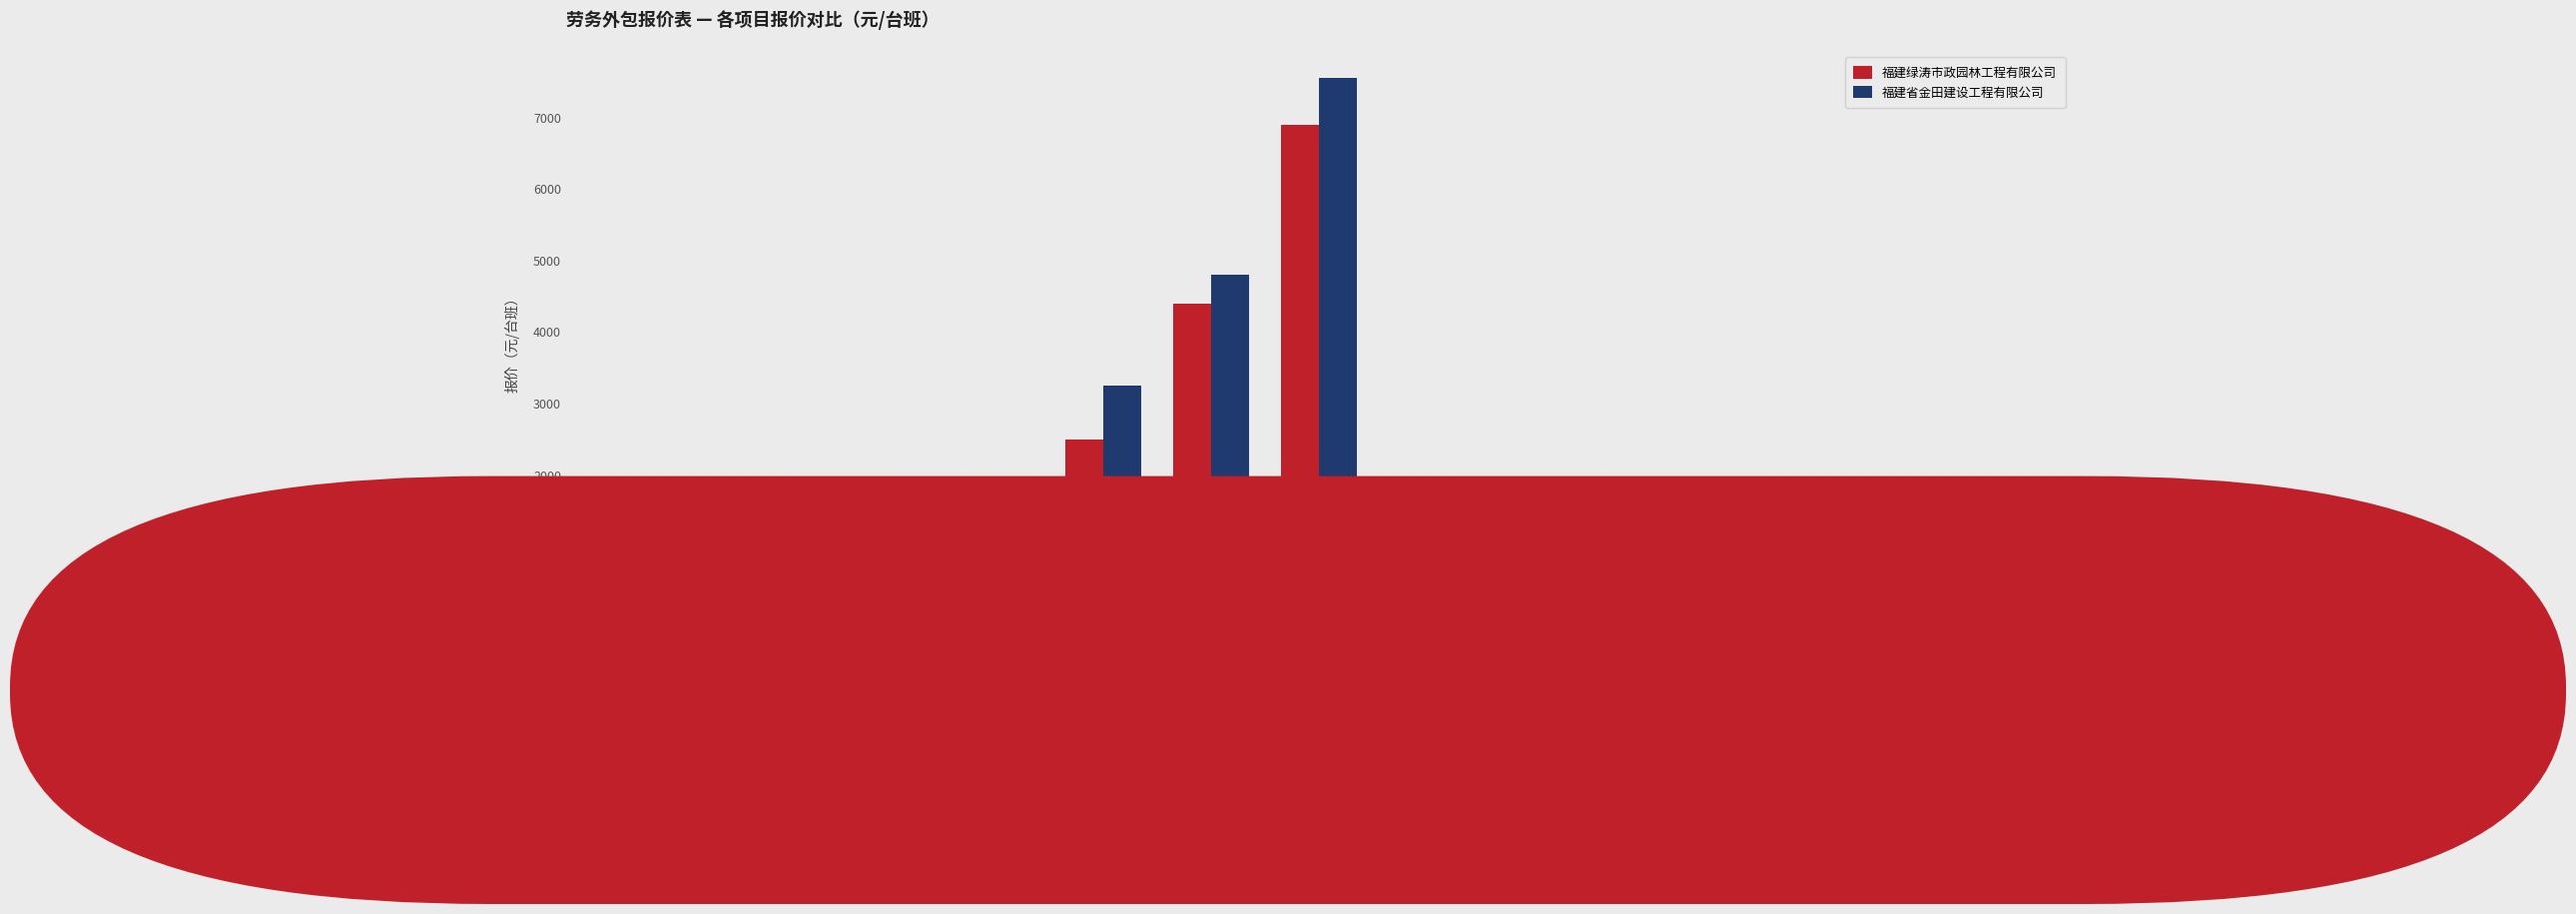

True or false: 福建绿涛市政园林工程有限公司 has a value of 1255 at 叉车
（含叉车工）.

False